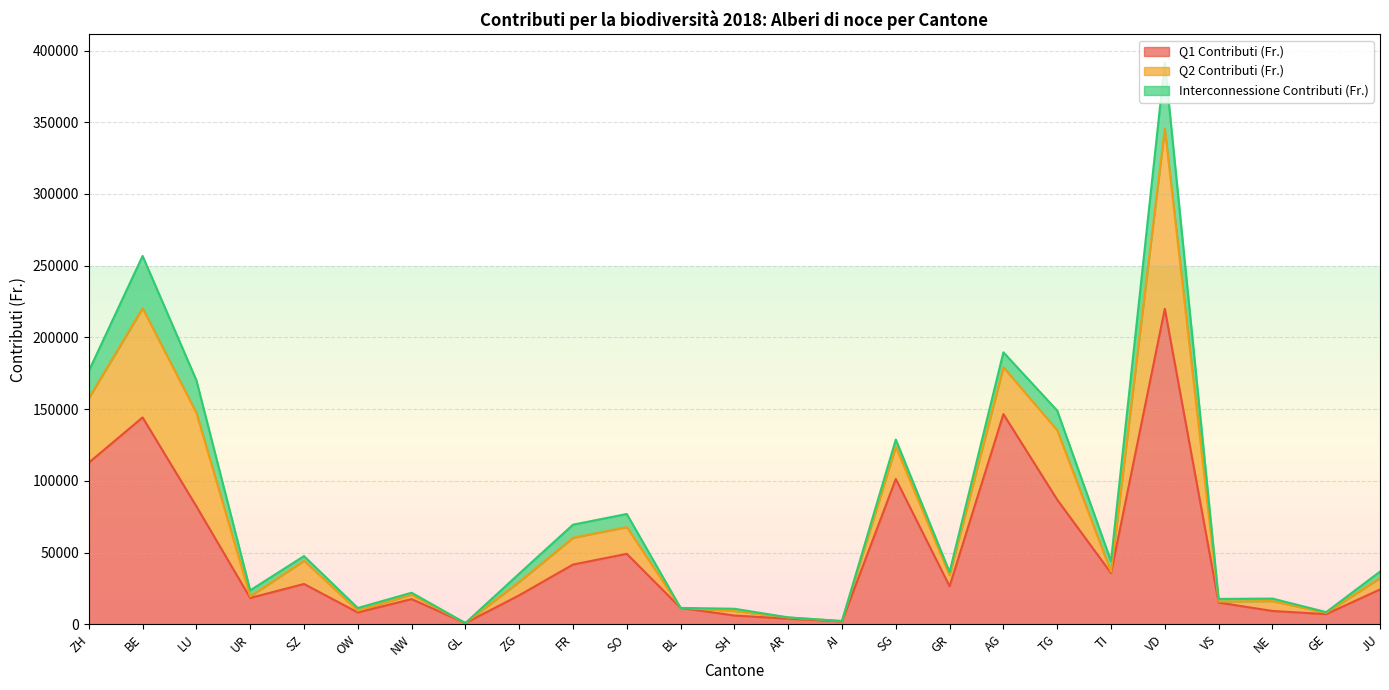

Which series has the largest range (max minus min)?

Q1 Contributi (Fr.)